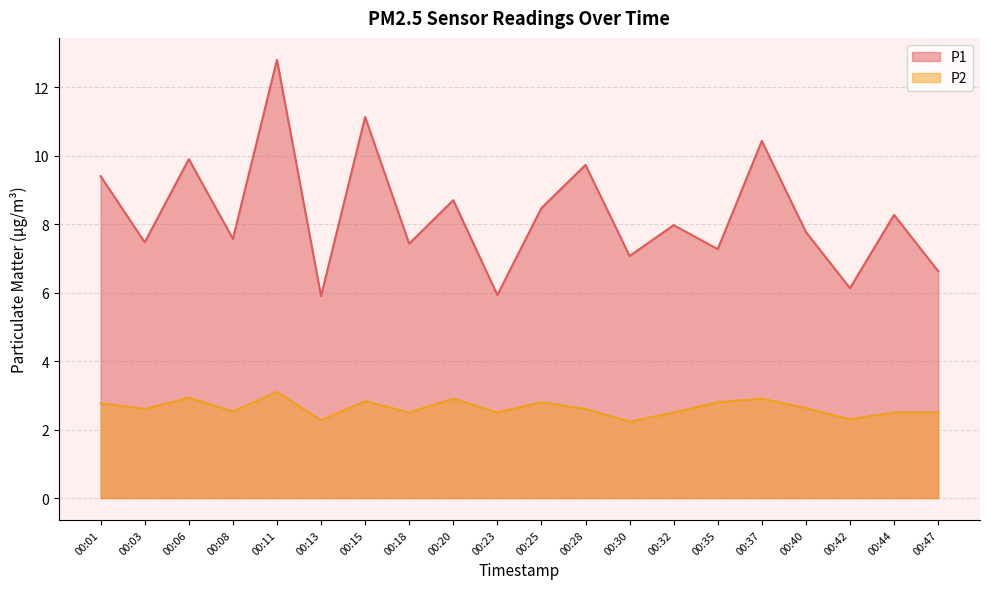

Which series has the largest range (max minus min)?

P1